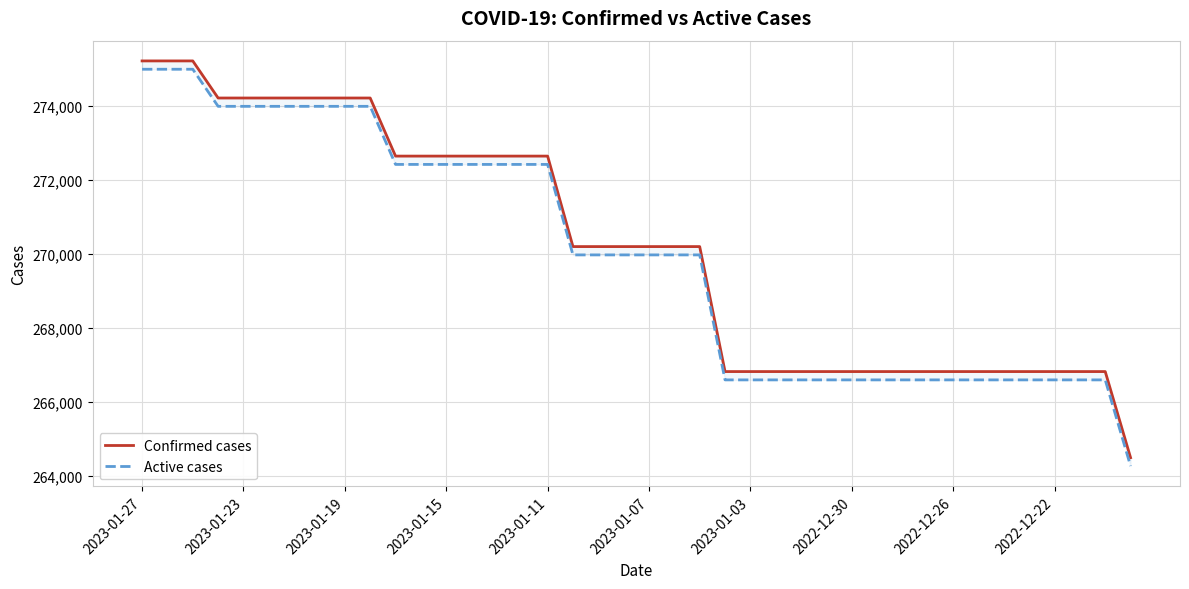

At how many categories does at least one series exceed 268158?

23